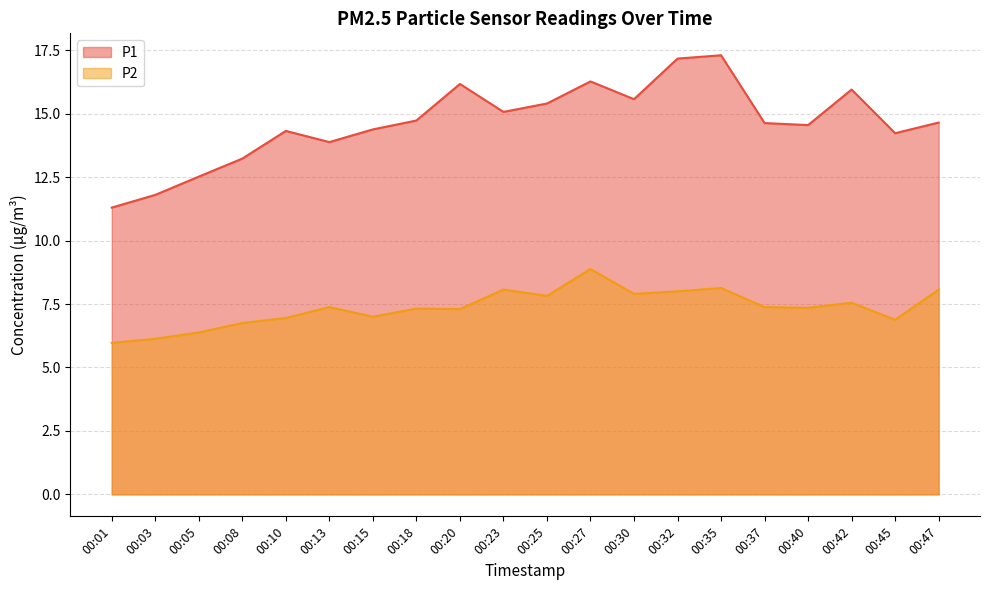

Which series changed the most between 00:13 and 00:47?

P1